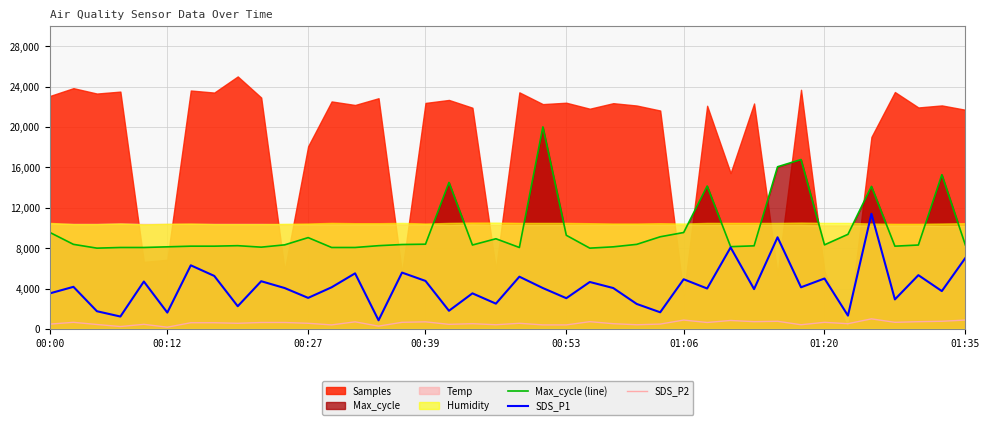

How many data points does each series have?

40